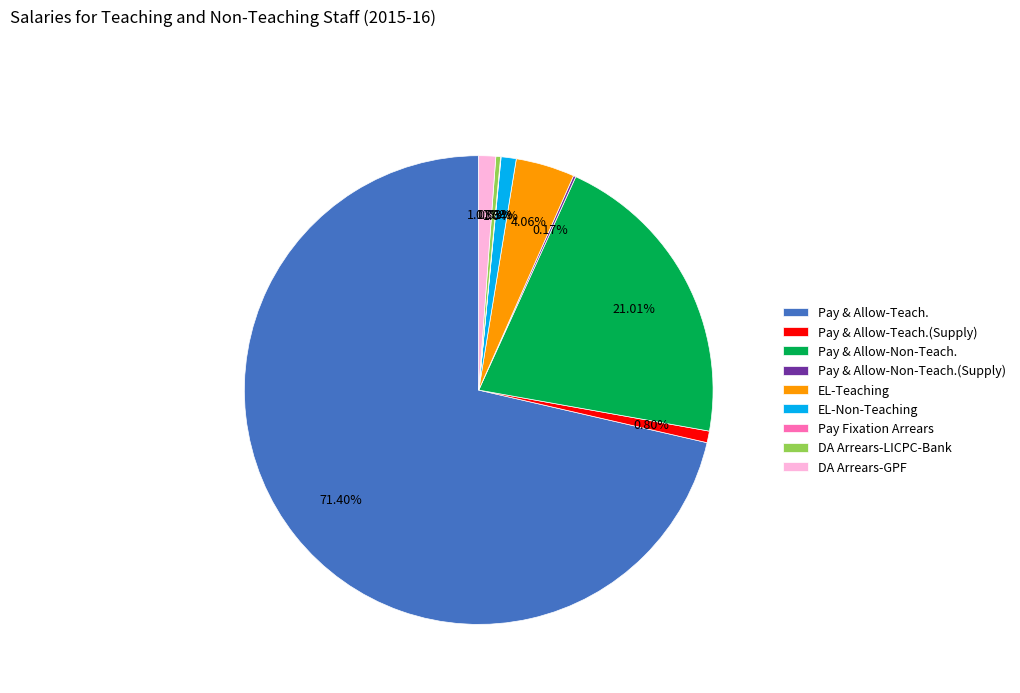

To the nearest percent, what is the average slice percentage?

11%